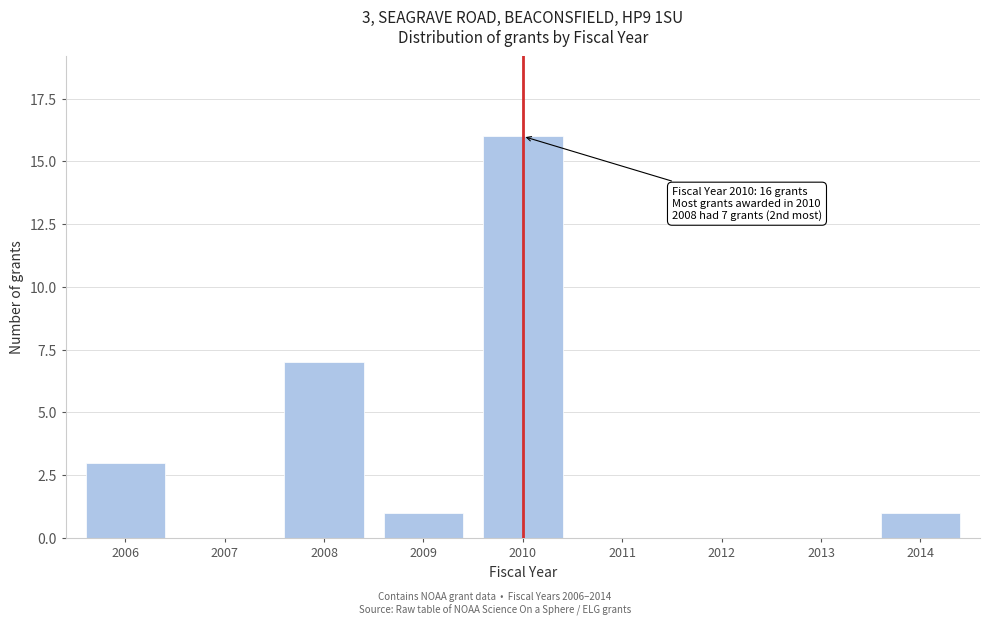

Reading right to left, transcribe all the data shown in this chart.

2014=1	2013=0	2012=0	2011=0	2010=16	2009=1	2008=7	2007=0	2006=3